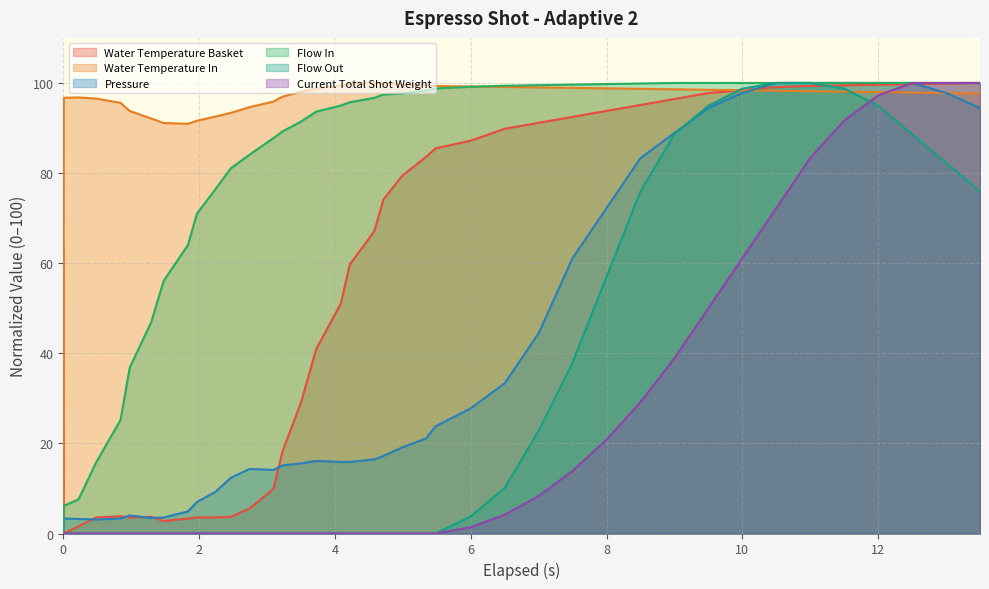

What is the difference between the highest and lowest values at 10?

38.9